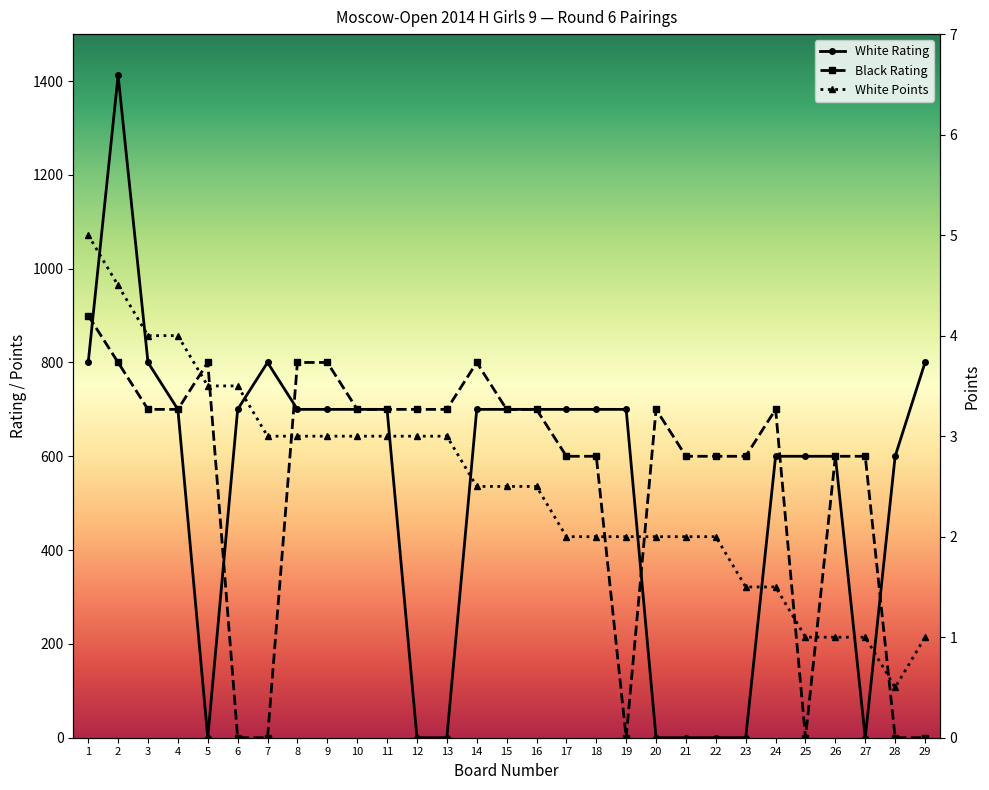

Rank the series by their maximum value, from lowest to highest.

White Points, Black Rating, White Rating